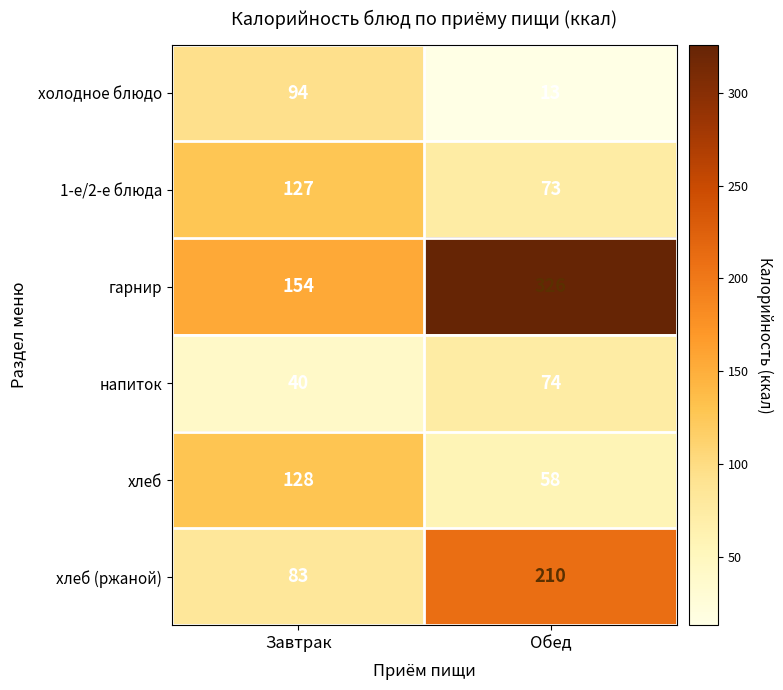

Which category has the highest value in the 1-е/2-е блюда series?

Завтрак